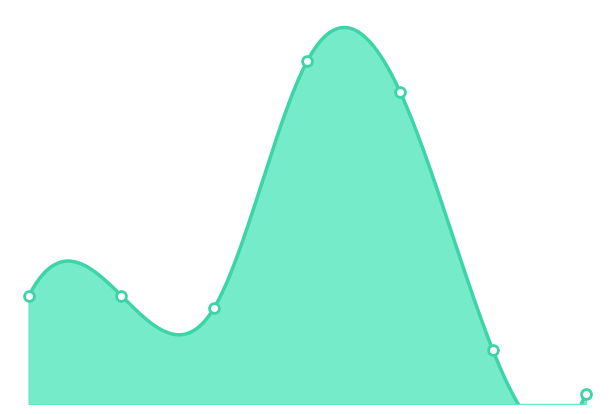

Which has a higher value, 4 or 7?

4